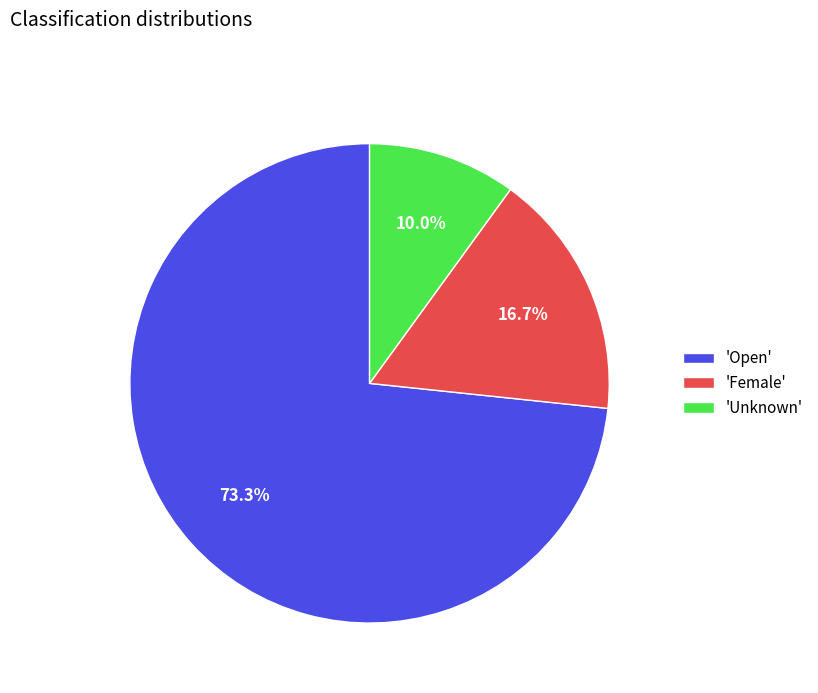

Rank the categories by value from highest to lowest.

'Open', 'Female', 'Unknown'